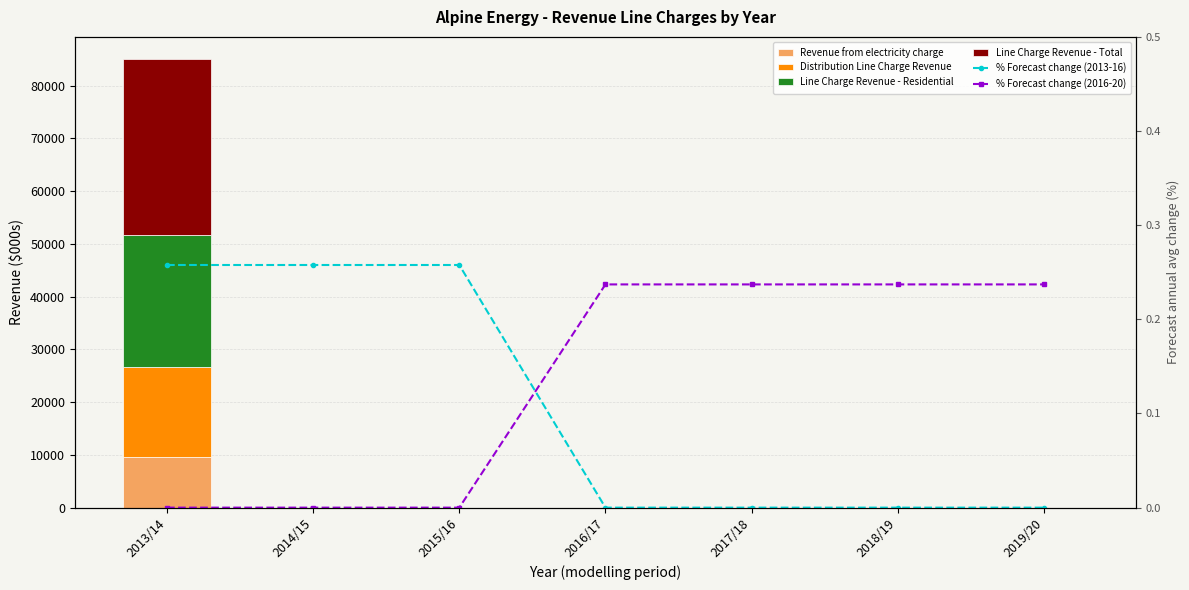

Reading left to right, what are all the values shown in this chart?

Revenue from electricity charge: 2013/14=9631.0	2014/15=0.0	2015/16=0.0	2016/17=0.0	2017/18=0.0	2018/19=0.0	2019/20=0.0
Distribution Line Charge Revenue: 2013/14=17074.0	2014/15=0.0	2015/16=0.0	2016/17=0.0	2017/18=0.0	2018/19=0.0	2019/20=0.0
Line Charge Revenue - Residential: 2013/14=24932.0	2014/15=0.0	2015/16=0.0	2016/17=0.0	2017/18=0.0	2018/19=0.0	2019/20=0.0
Line Charge Revenue - Total: 2013/14=33353.0	2014/15=0.0	2015/16=0.0	2016/17=0.0	2017/18=0.0	2018/19=0.0	2019/20=0.0
% Forecast change (2013-16): 2013/14=0.3	2014/15=0.3	2015/16=0.3	2016/17=0.0	2017/18=0.0	2018/19=0.0	2019/20=0.0
% Forecast change (2016-20): 2013/14=0.0	2014/15=0.0	2015/16=0.0	2016/17=0.2	2017/18=0.2	2018/19=0.2	2019/20=0.2